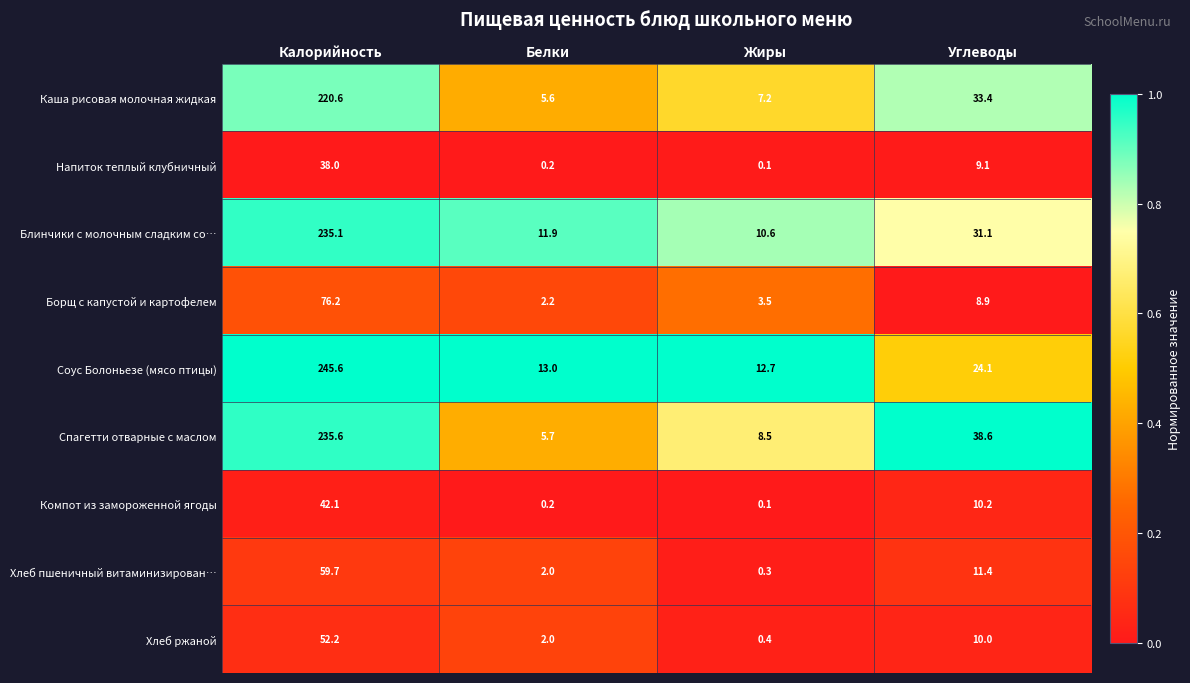

Between Жиры and Углеводы, which series saw the biggest shift?

Спагетти отварные с маслом